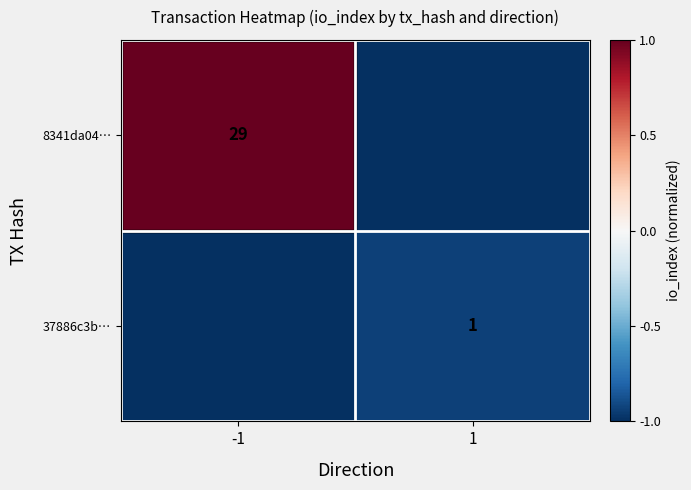

True or false: 8341da04… has a value of 17 at -1.

False